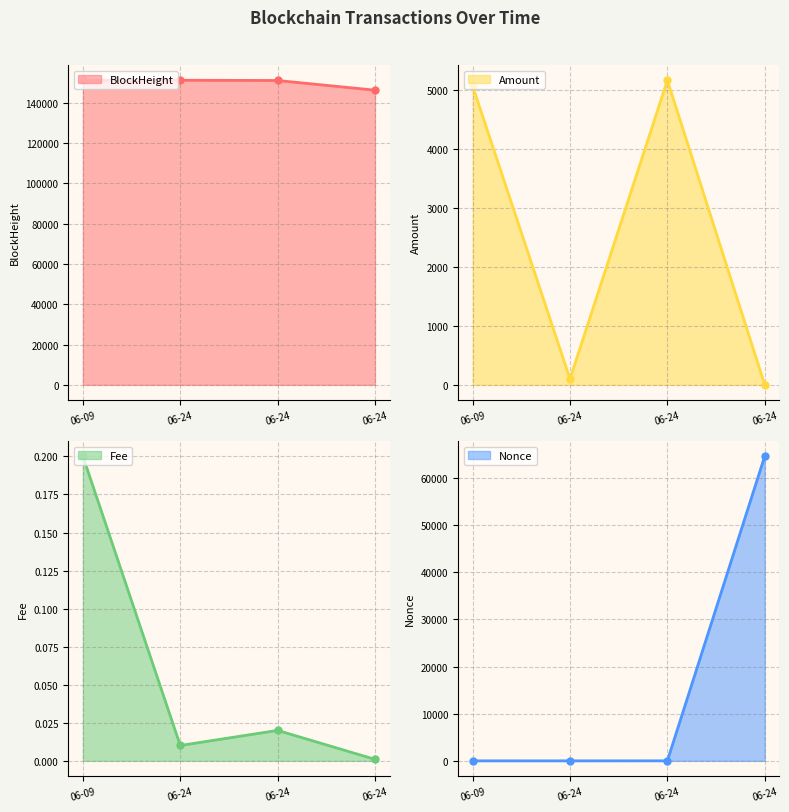

Is the value of Nonce at 06-09 greater than the value of Amount at 06-24?

No